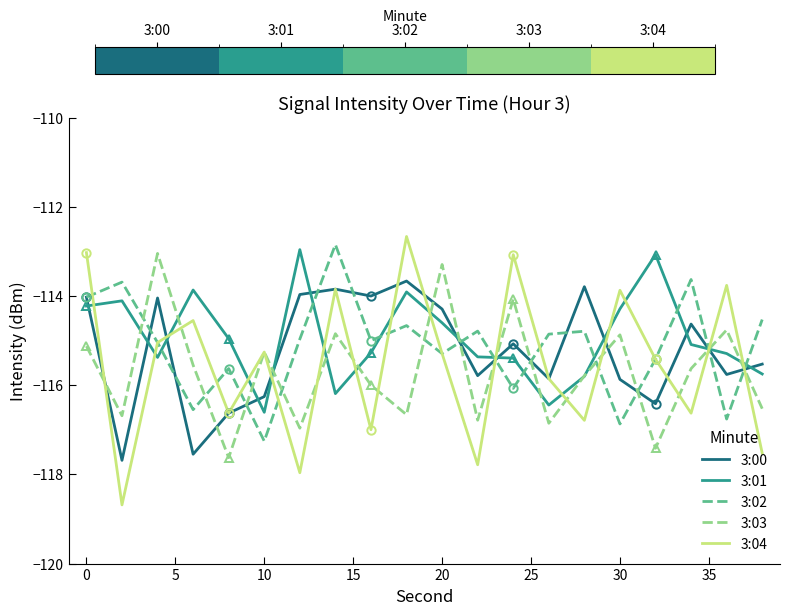

The 3:00 series shows -205.8 at 0. True or false?

False